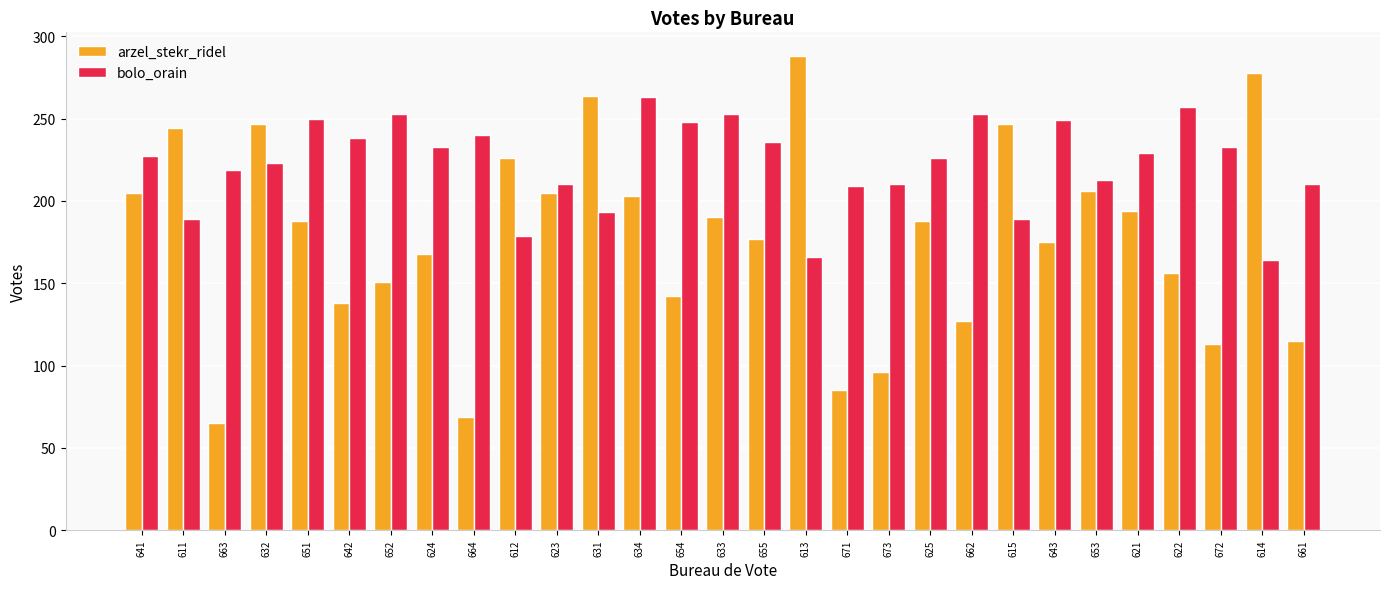

Which category has the lowest value across all series?

663